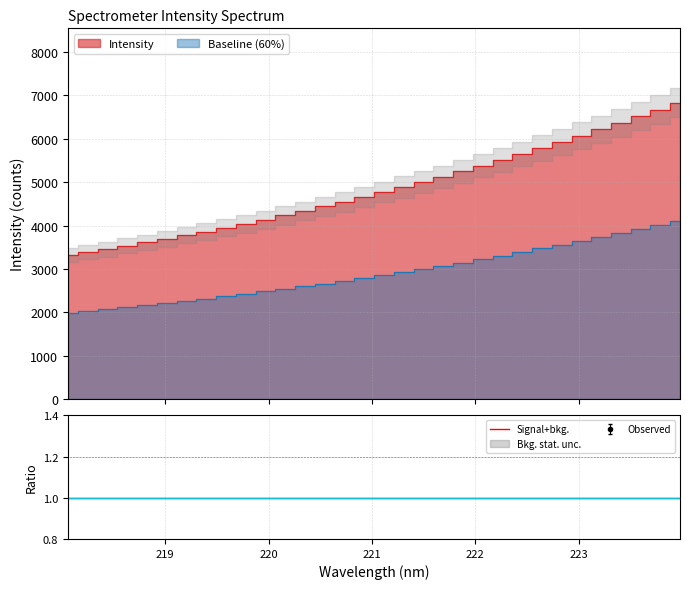

What is the change in value from 218.8244 to 223.0264?

+2461.4